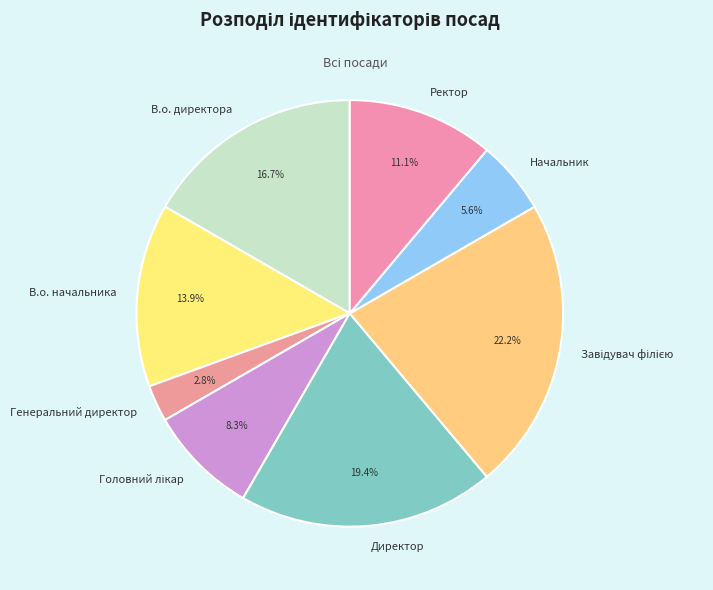

Does Директор account for over 50% of the chart?

No